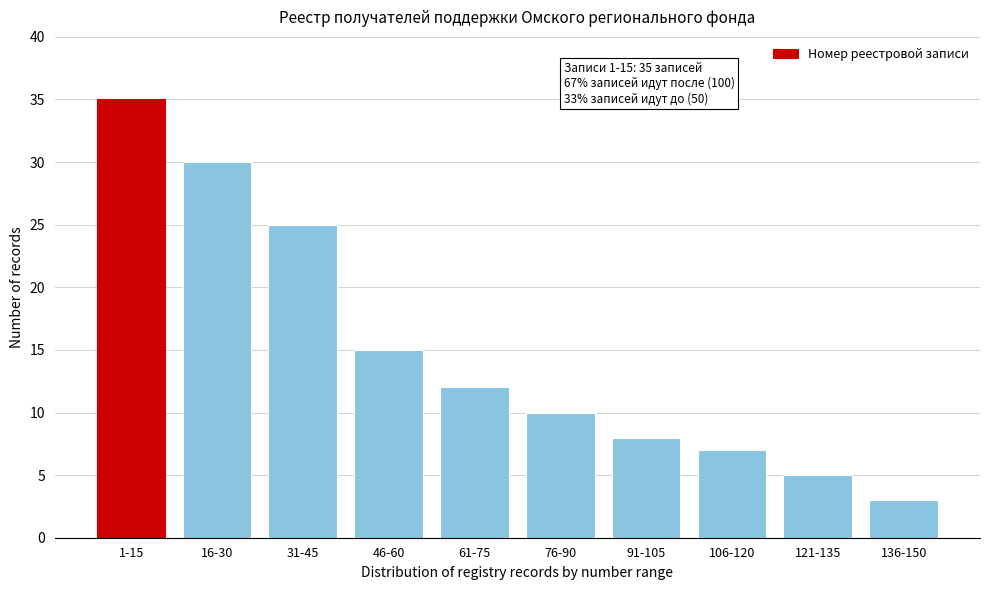

Reading left to right, what are all the values shown in this chart?

1-15=35	16-30=30	31-45=25	46-60=15	61-75=12	76-90=10	91-105=8	106-120=7	121-135=5	136-150=3